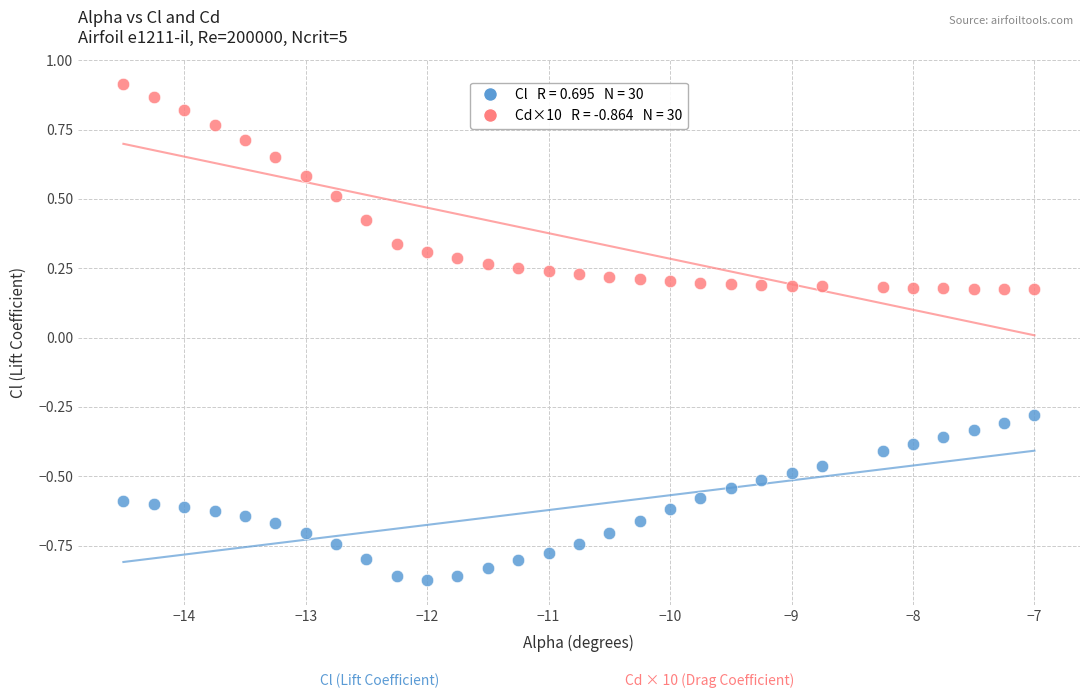

Across all data points, what is the range of Y values (max minus min)?

1.8